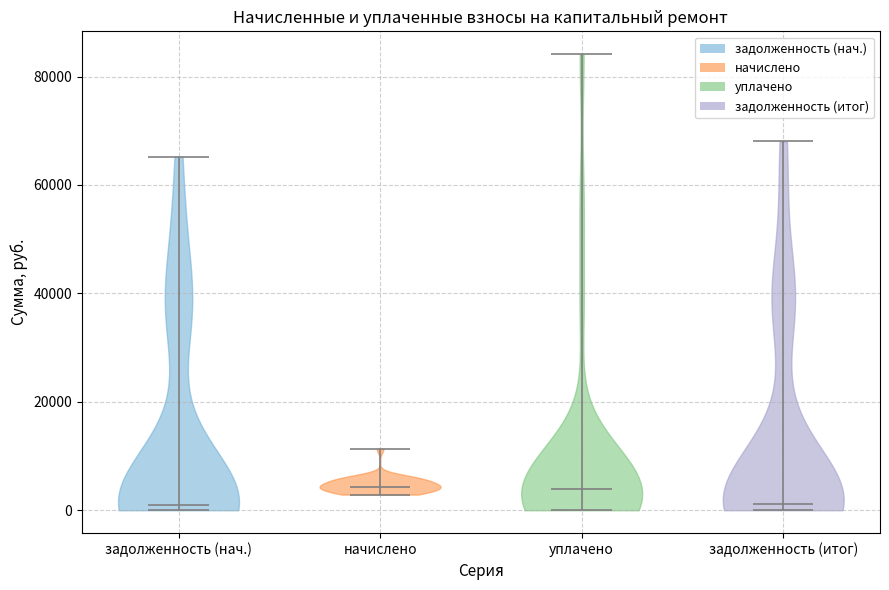

Reading left to right, read every violin against the y-axis: where its median line is, and the lowest and highest points it reaches. The values are not printed on the chart, so give them approximately, as read against the axis.

задолженность (нач.): median line 0, lowest point 0, highest point 66000
начислено: median line 4000, lowest point 2000, highest point 12000
уплачено: median line 4000, lowest point 0, highest point 84000
задолженность (итог): median line 2000, lowest point 0, highest point 68000